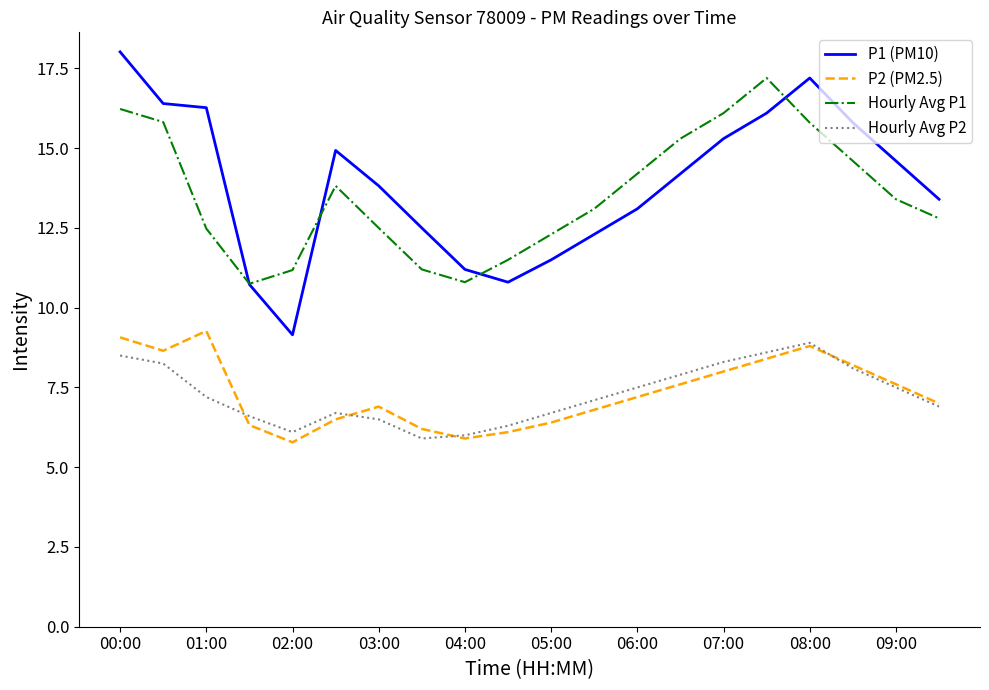

Which series has the widest spread of values?

P1 (PM10)